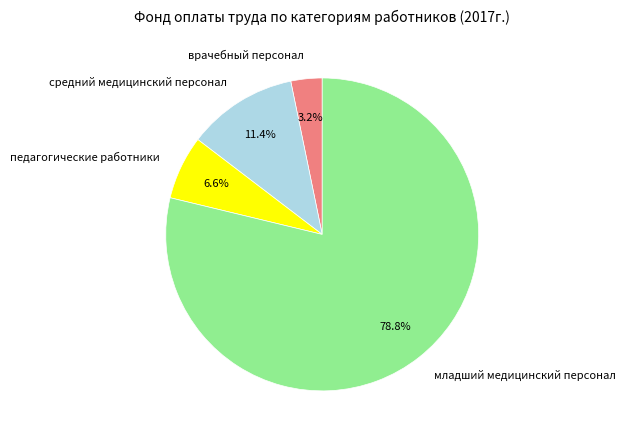

How many segments does this pie chart have?

4